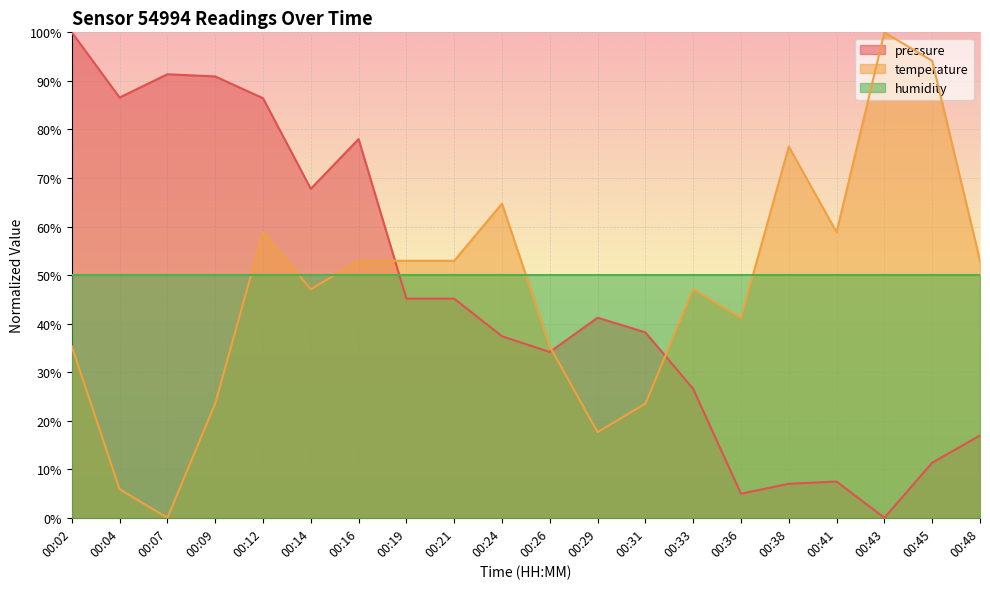

In pressure, how many points are lower than both neighbors (excluding endpoints)?

5